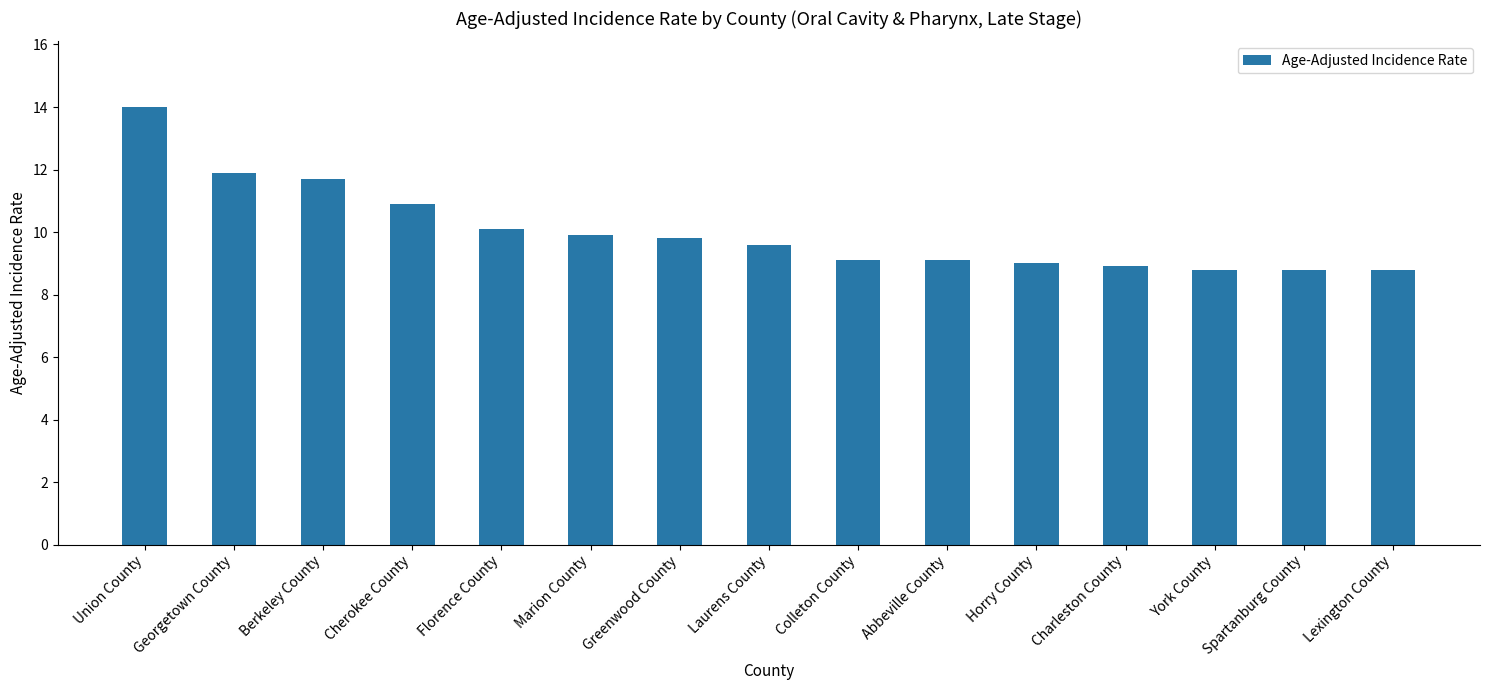

What is the change in value from Florence County to Marion County?

-0.2